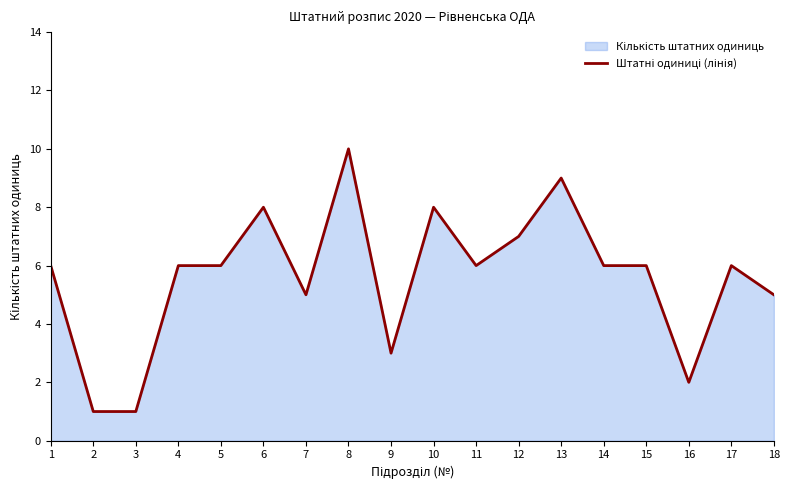

Is it true that the value at 6 is 8?

True